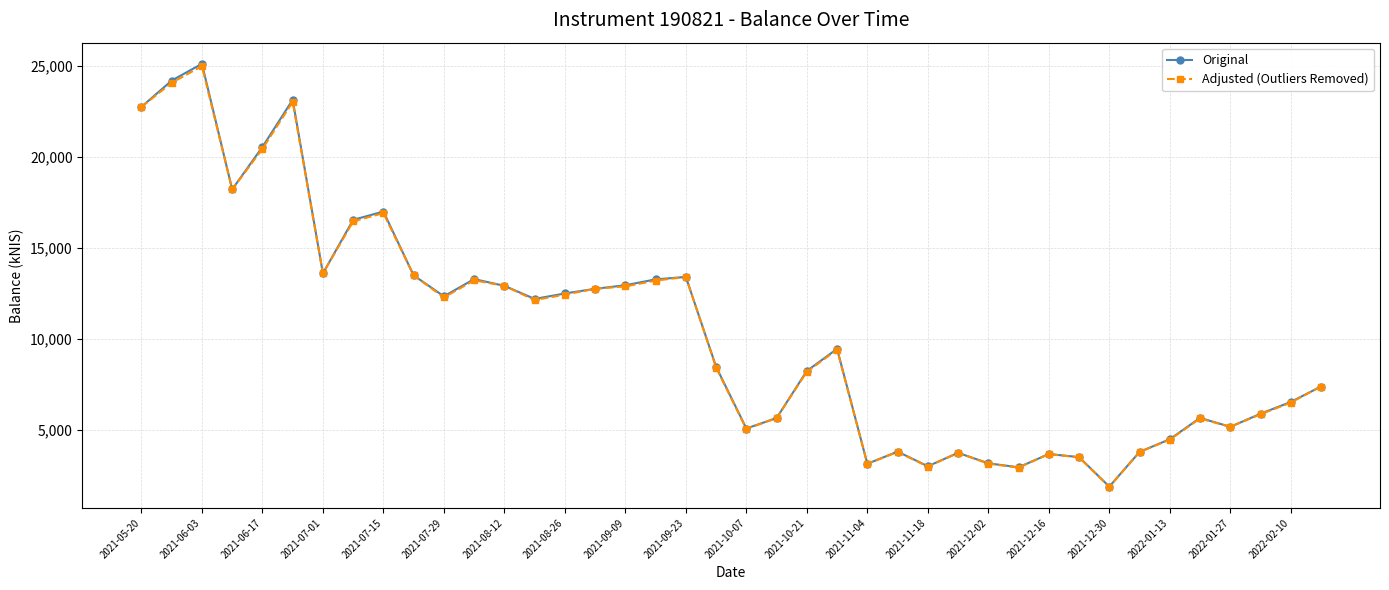

What is the value of the Original point at the 34th from the left?

3777.8